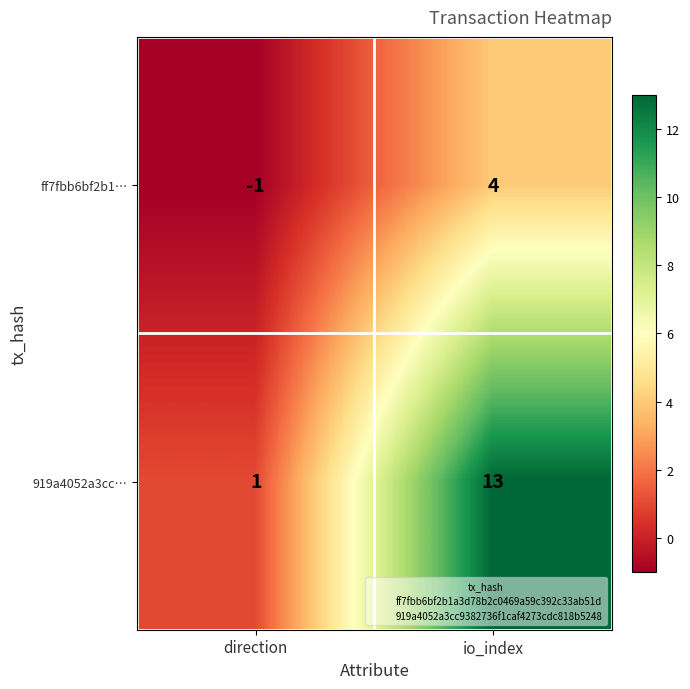

At which category is the sum across all series the highest?

io_index